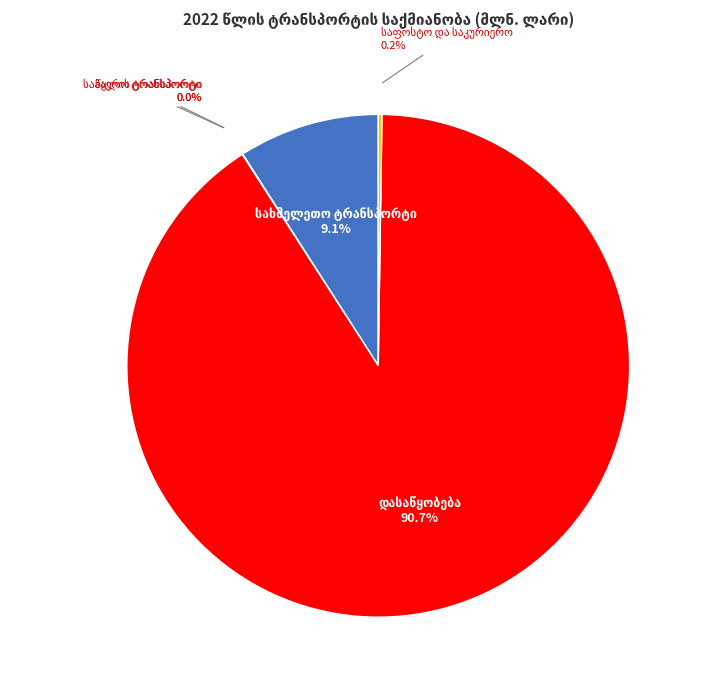

Does any single category account for the majority?

Yes